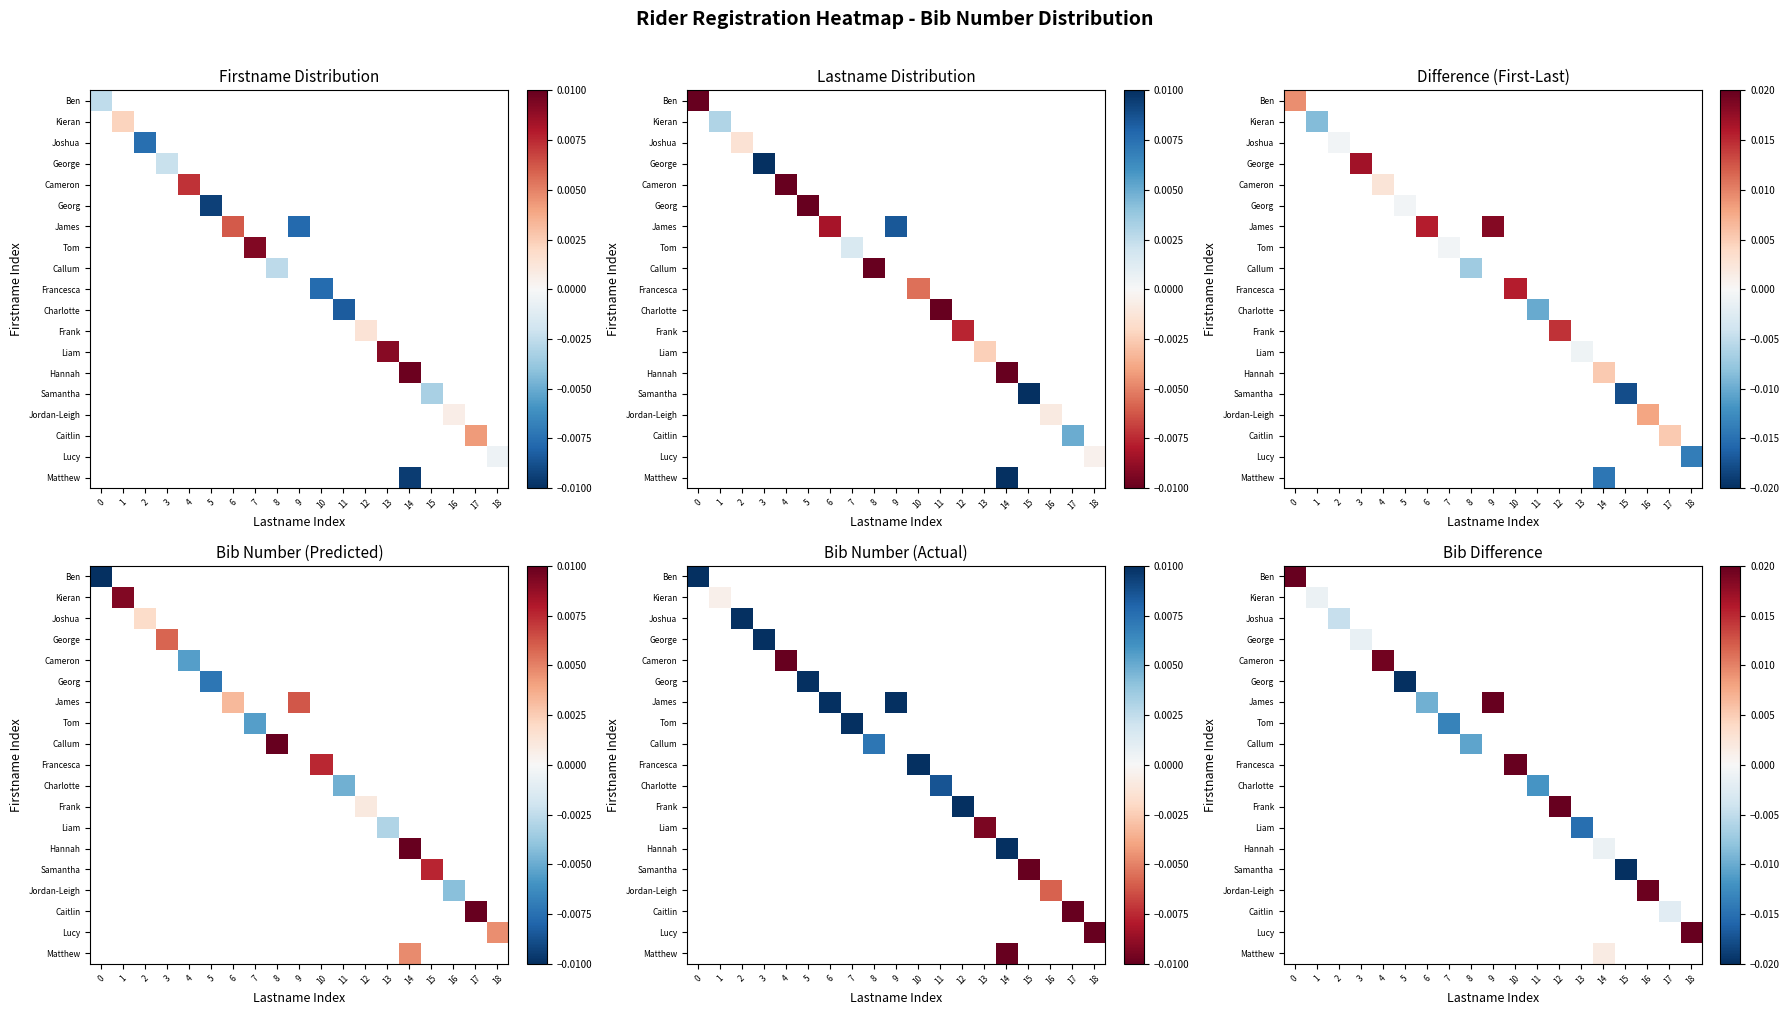

Count the number of data series in this chart.

19